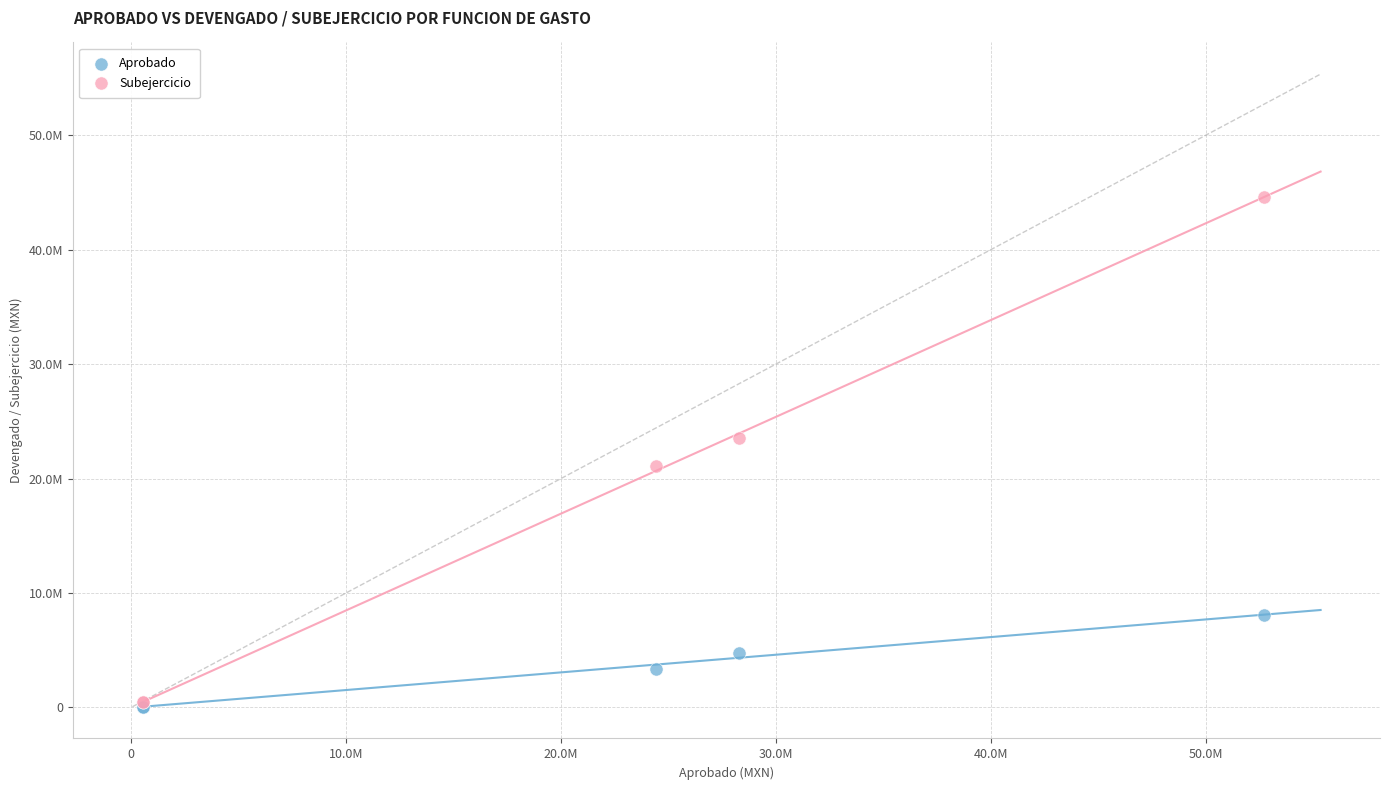

Which series reaches the maximum Y coordinate?

Subejercicio